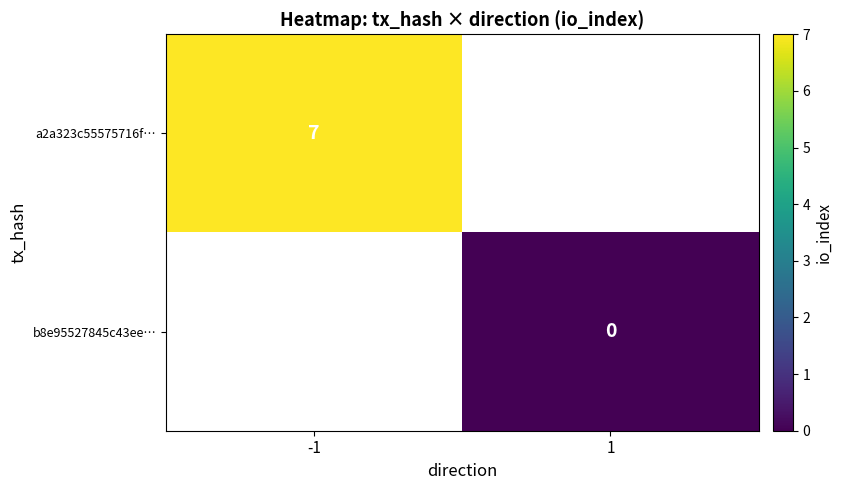

Which category has the lowest value across all series?

1